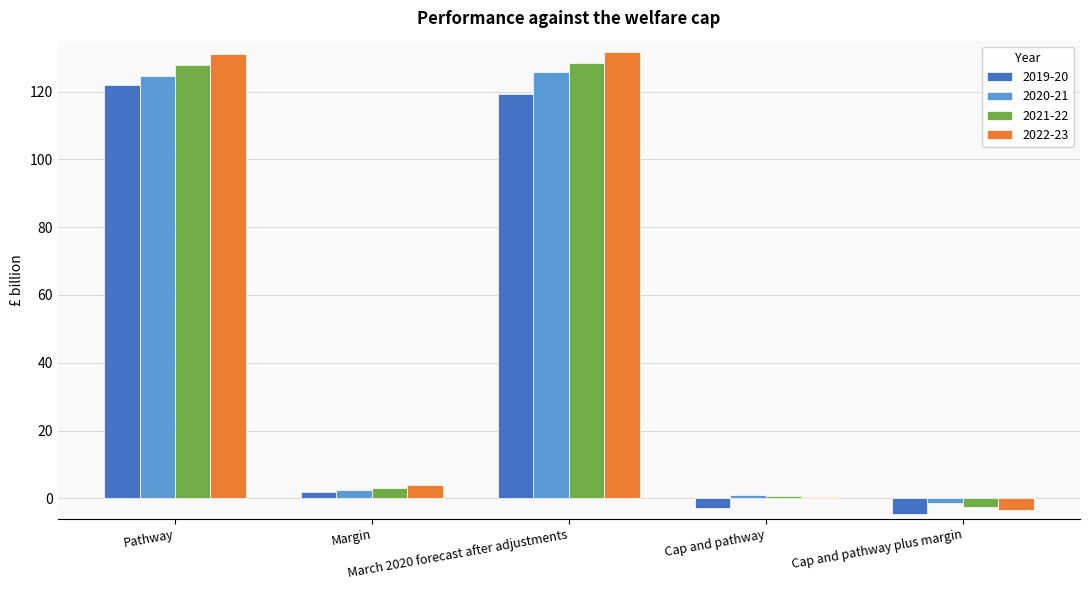

What is the label of the 5th bar from the right?

Pathway